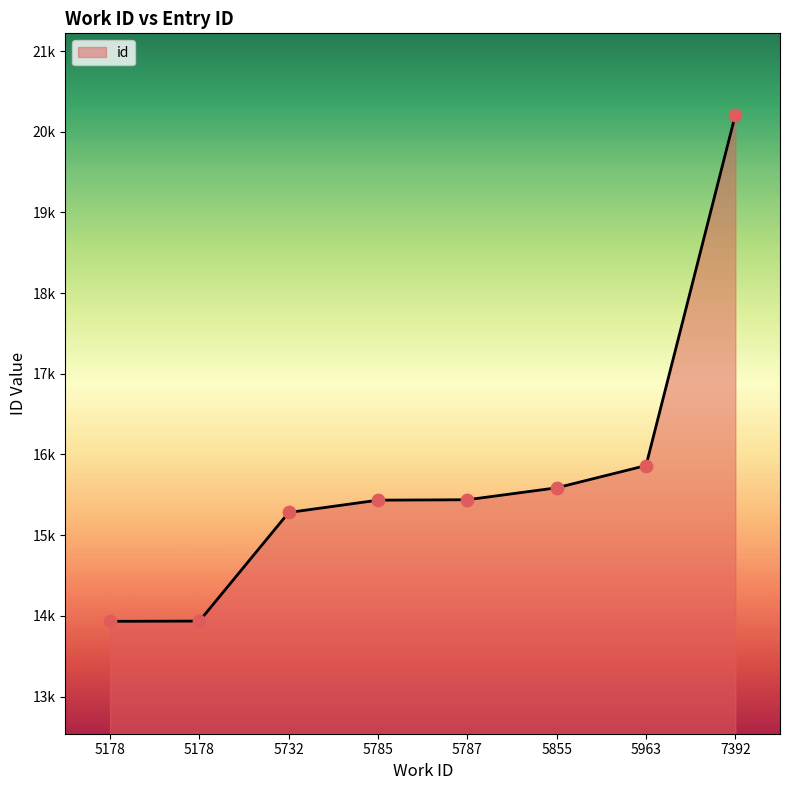

Does the chart have visible grid lines?

No